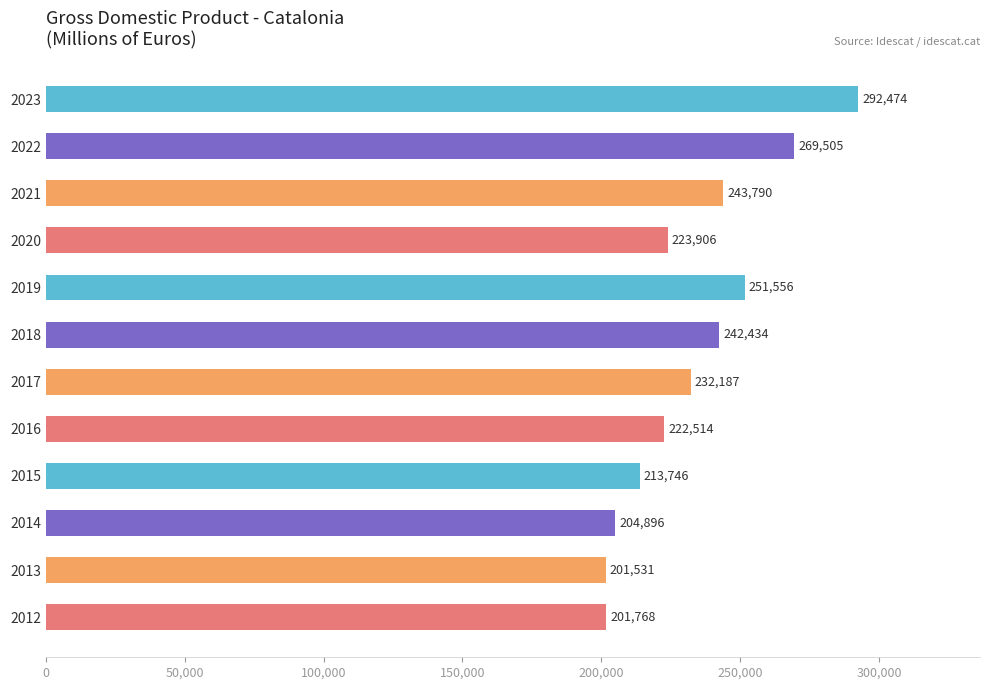

Are the bars grouped side by side (vs. stacked)?

No